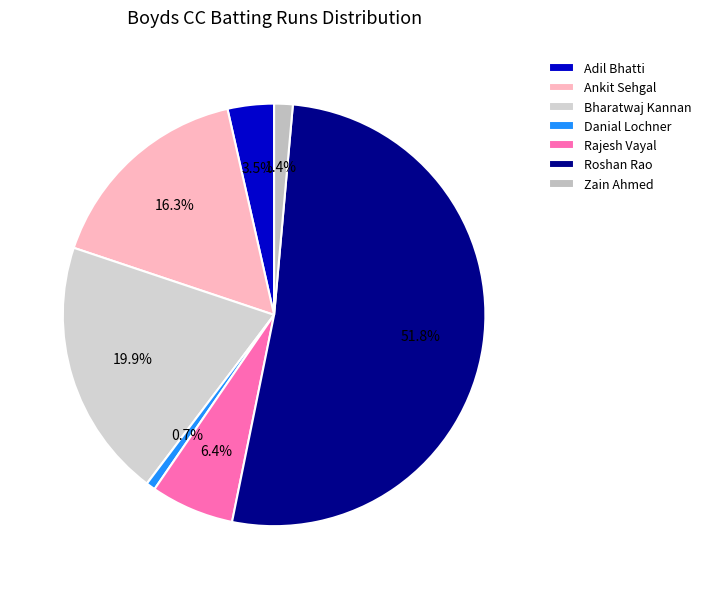

What is the largest slice in the pie chart?

Roshan Rao